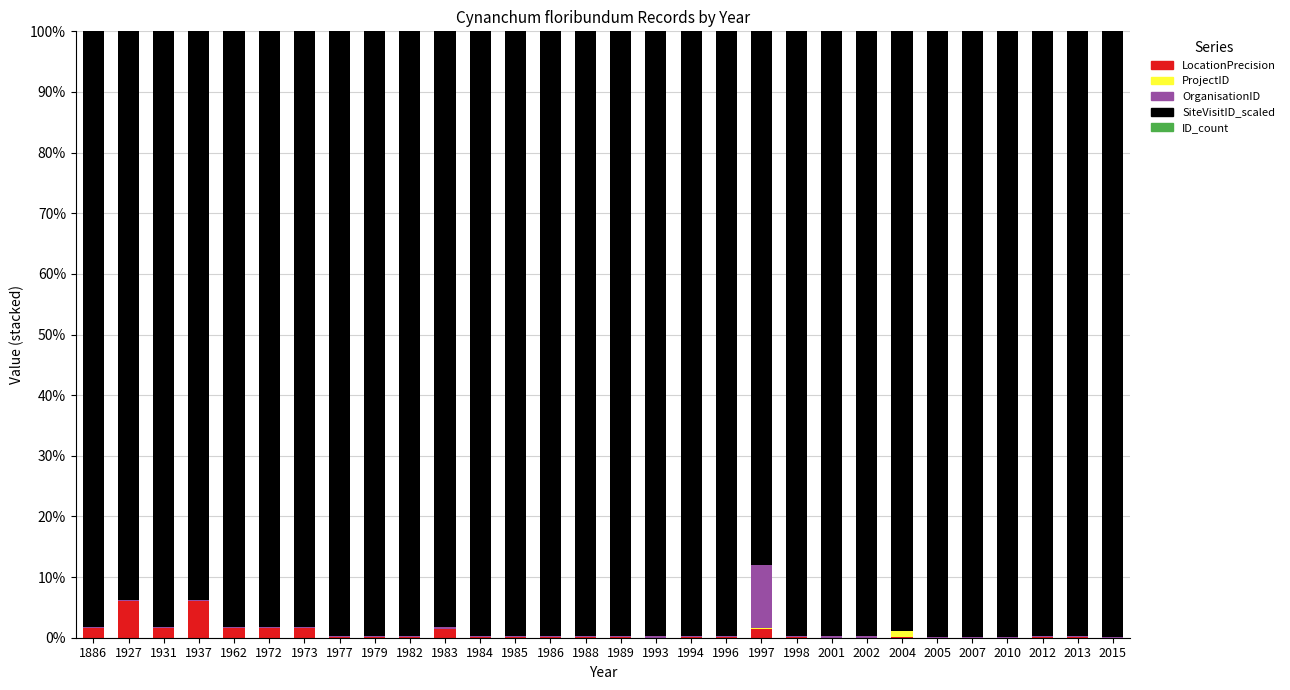

What is the maximum value for LocationPrecision?

6.0